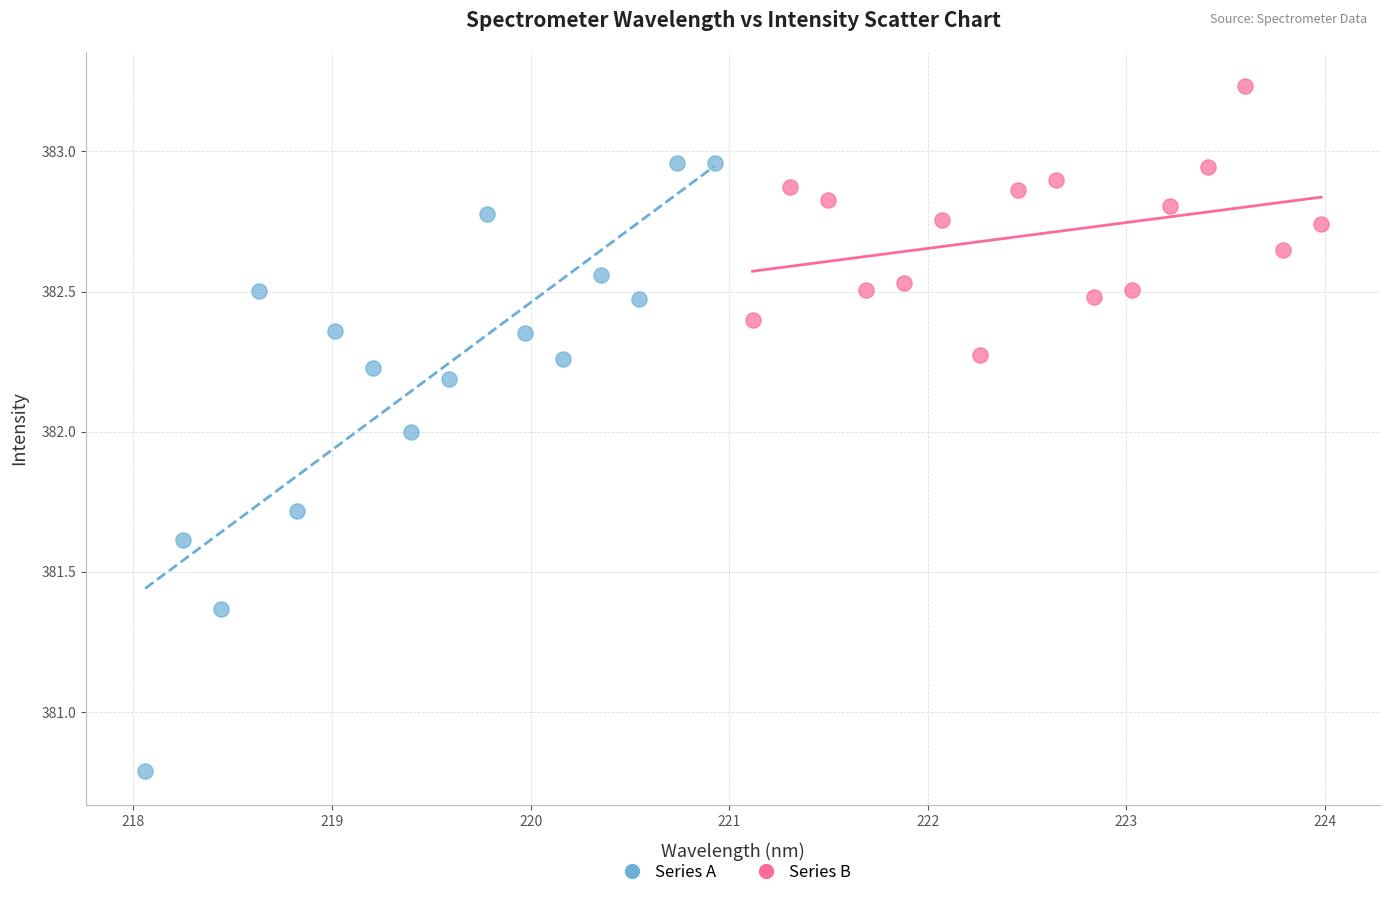

Which series reaches the maximum Y coordinate?

Series B